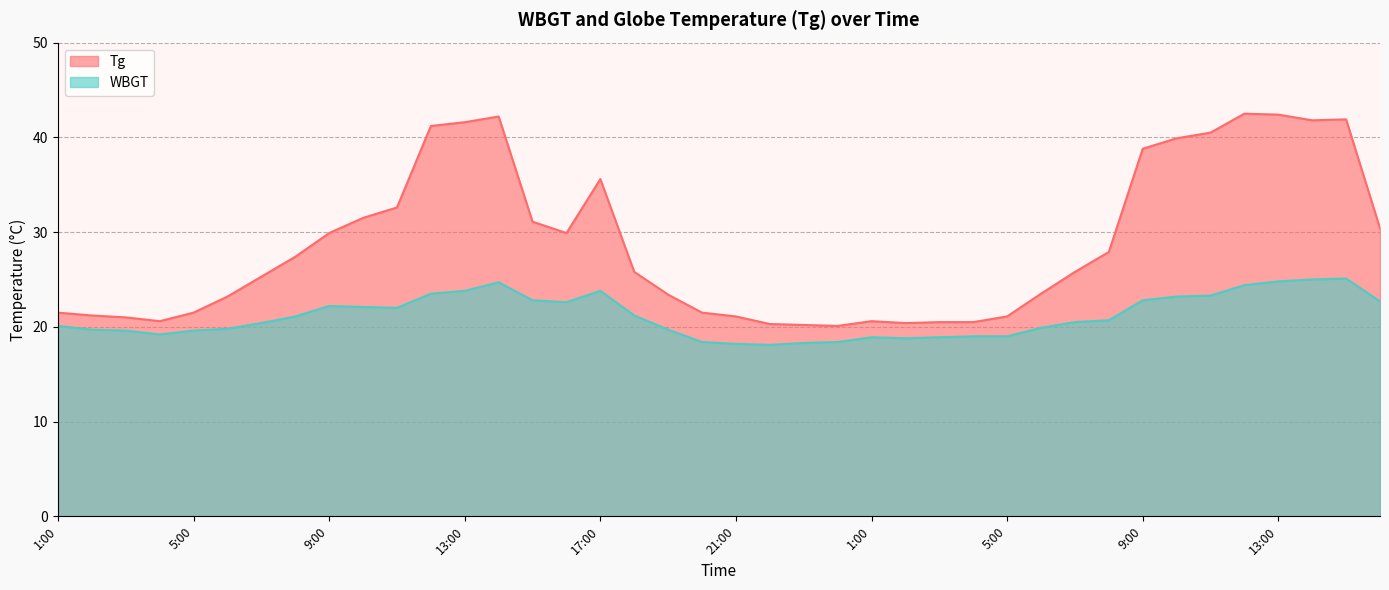

How many data points does each series have?

40